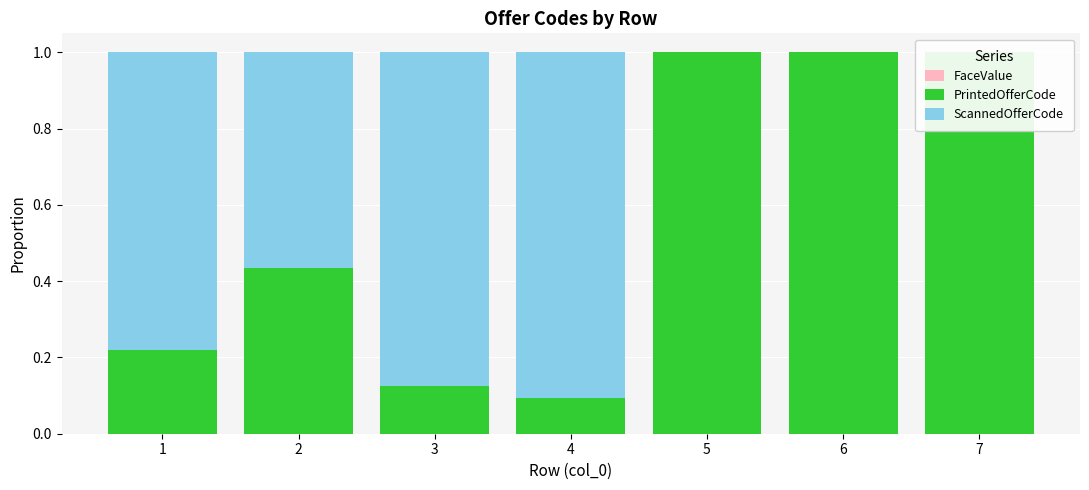

Rank the series by their maximum value, from highest to lowest.

PrintedOfferCode, ScannedOfferCode, FaceValue